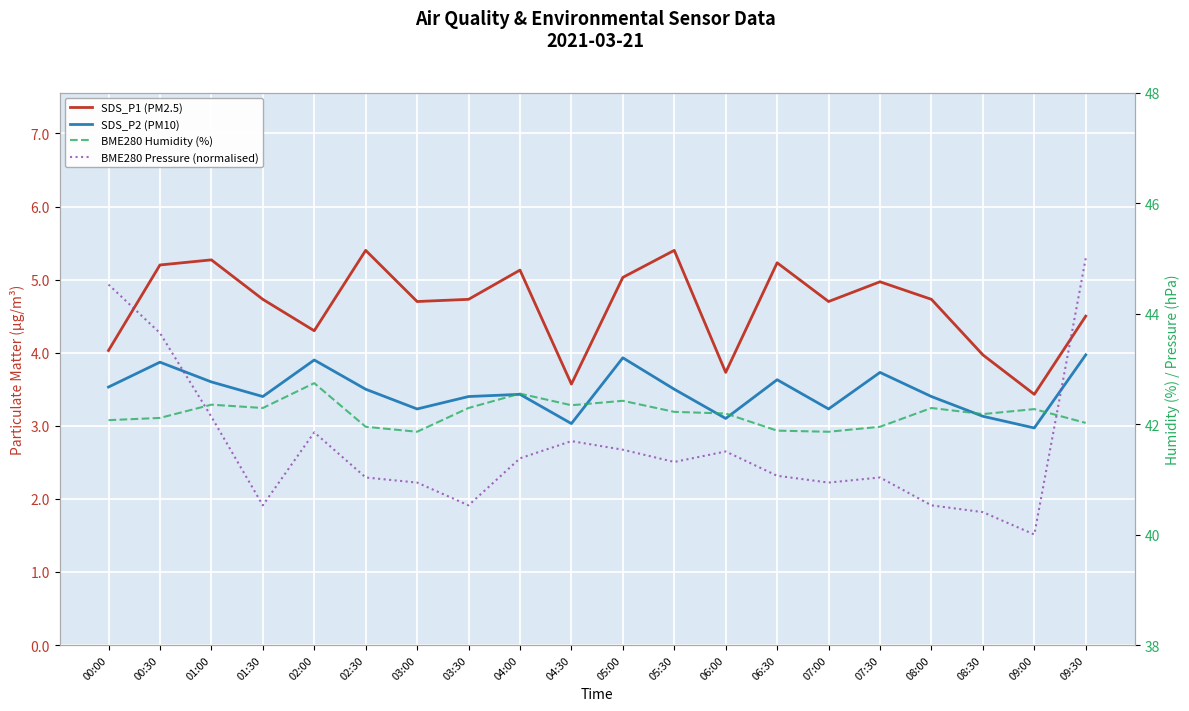

How many interior local valleys does the SDS_P2 (PM10) series have?

6